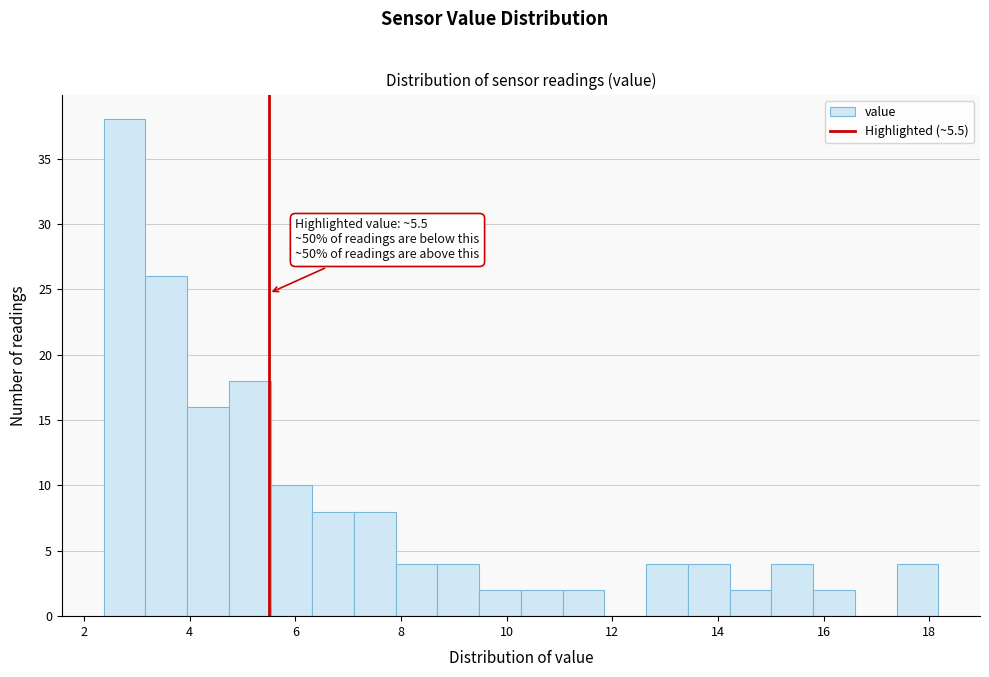

Around what value on the x-axis is the tallest bar? Give the approximate position of its centre, as read against the axis.

2.8